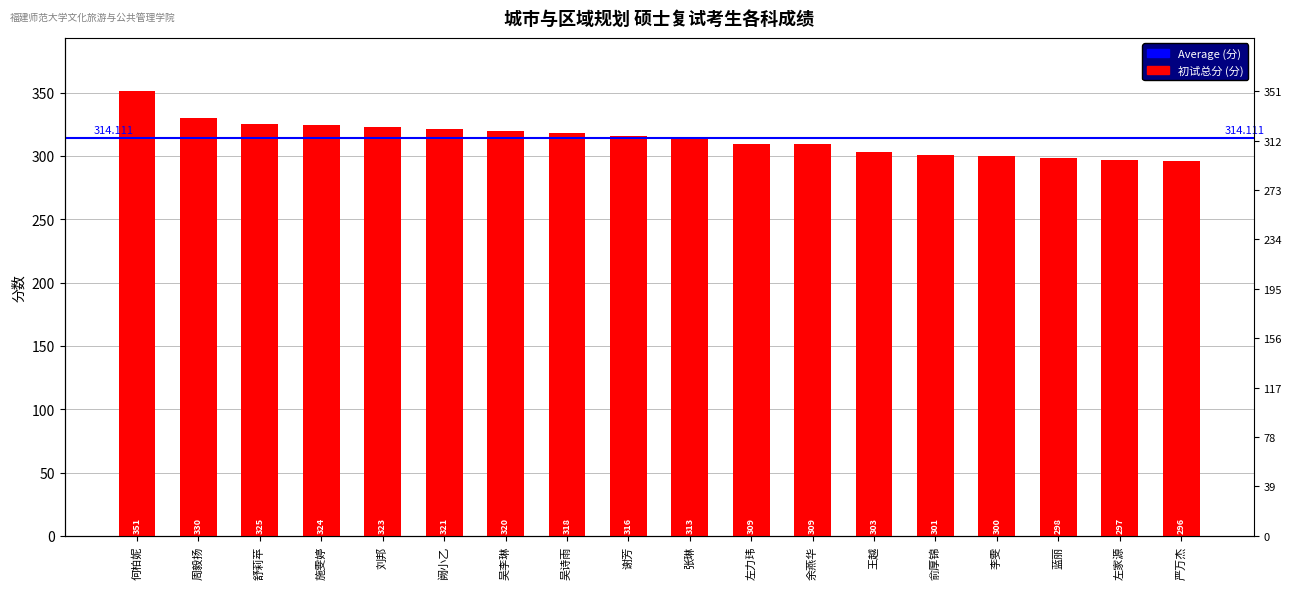

What is the smallest value displayed?

296